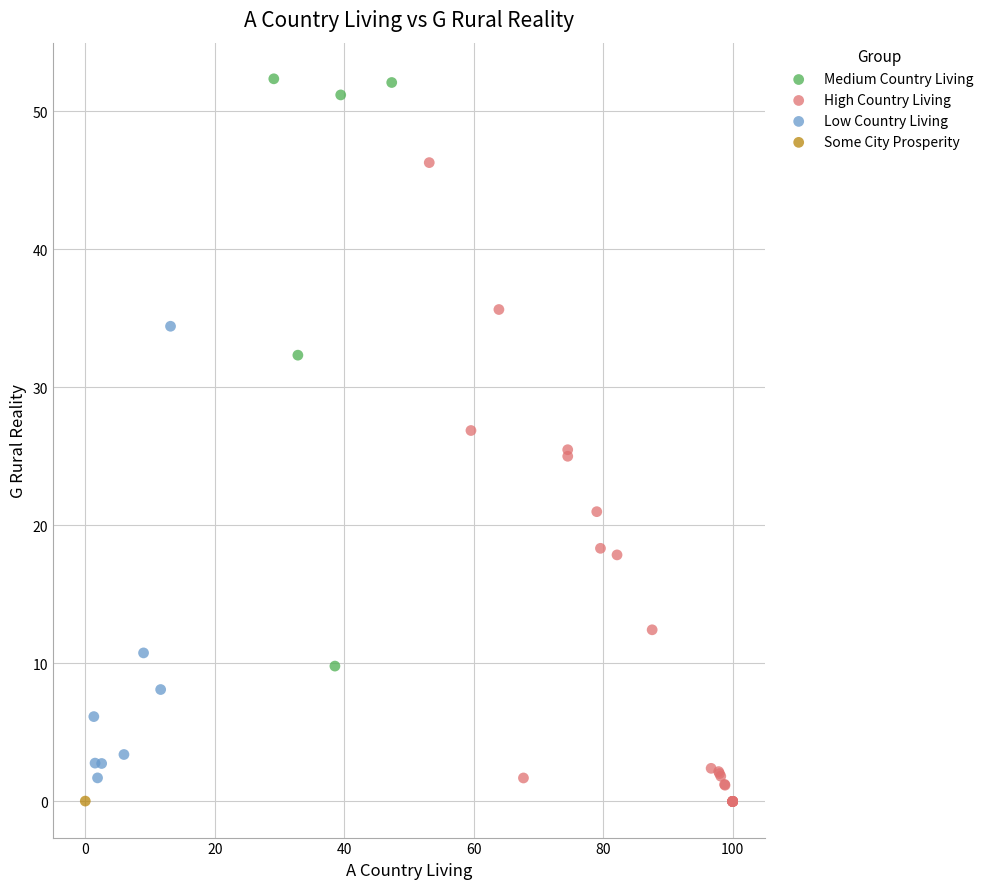

What are all the series names shown in the legend?

Medium Country Living, High Country Living, Low Country Living, Some City Prosperity